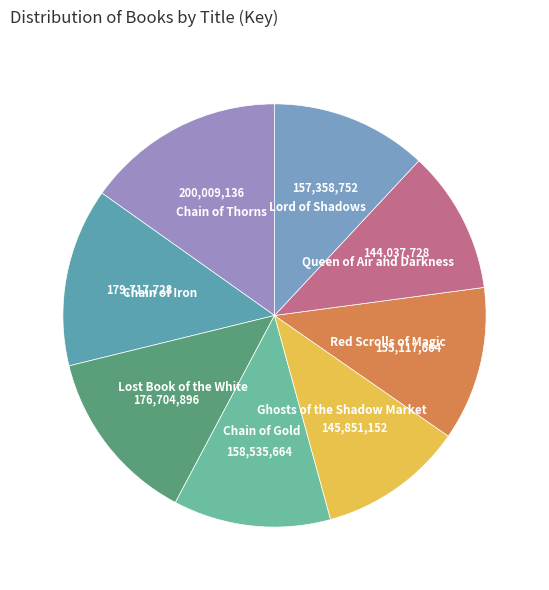

Is there any slice that represents more than half of the pie?

No